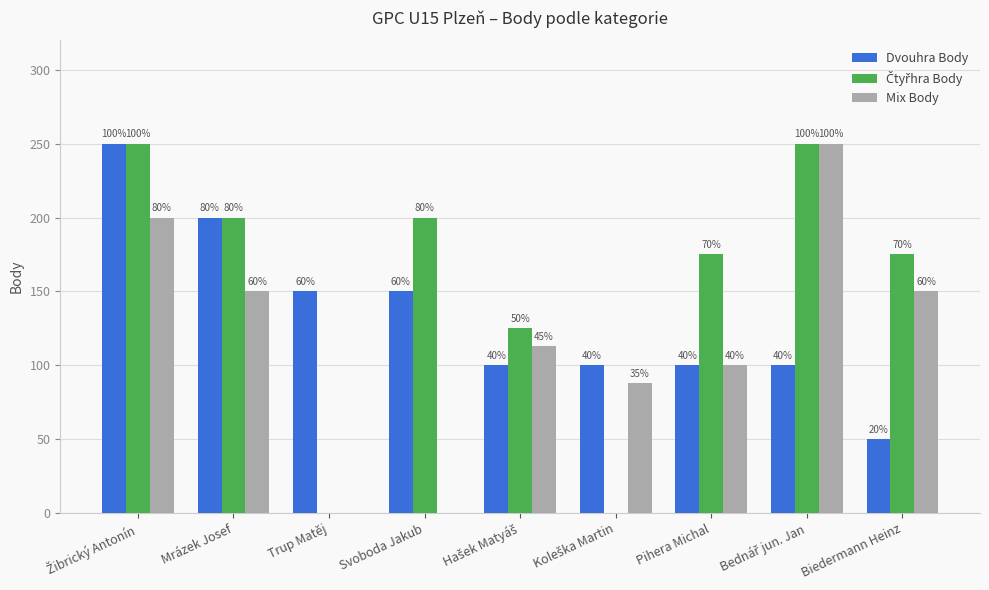

What is the label of the 6th bar from the left?

Koleška Martin